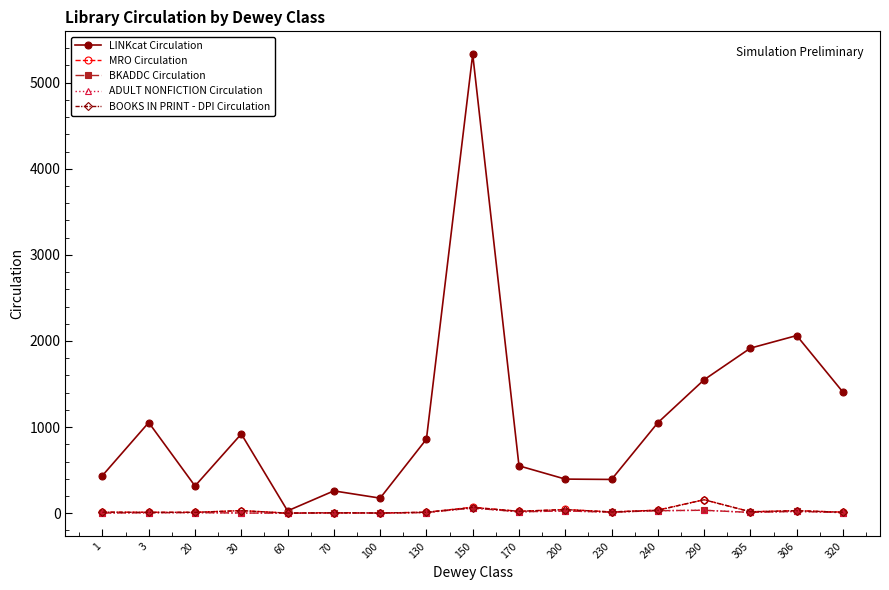

What is the sum of the MRO Circulation values at 240 and 200?

79